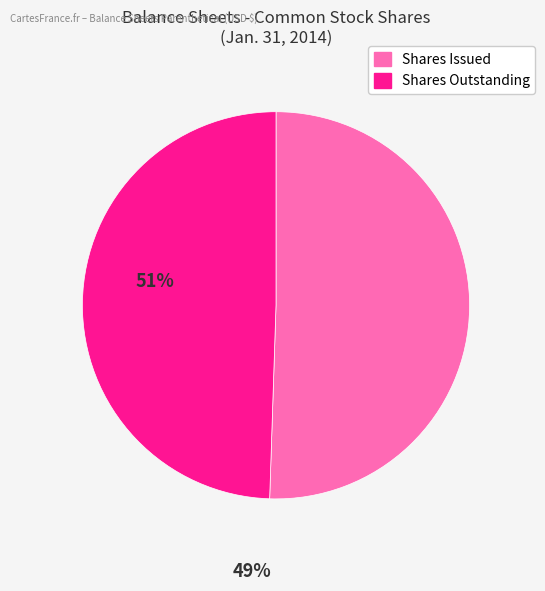

Rank the categories by value from highest to lowest.

Shares Issued, Shares Outstanding